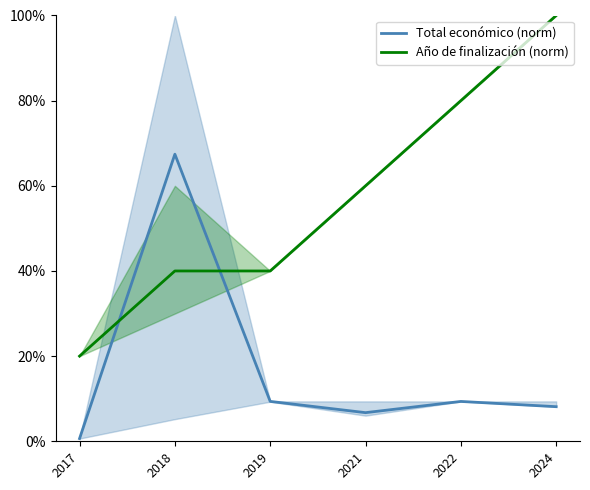

How many values in the Año de finalización (norm) series are below 60?

3